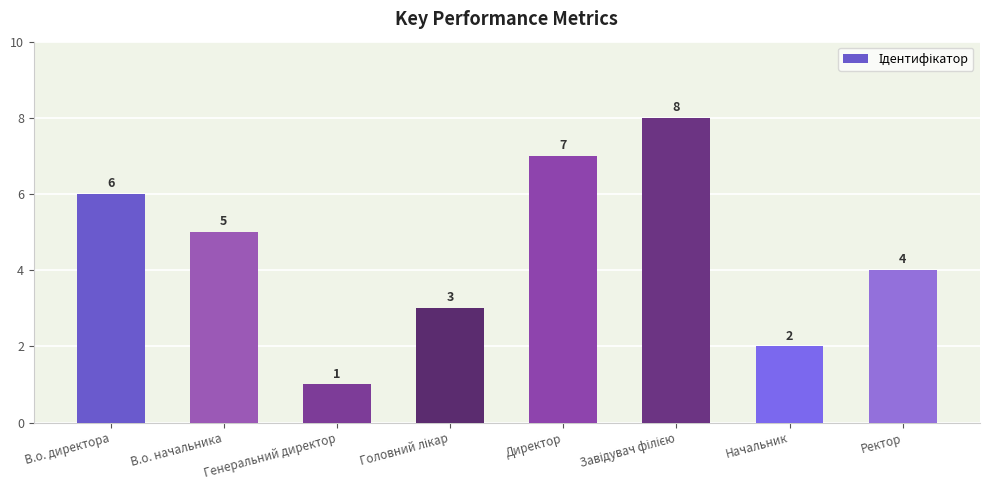

What is the greatest value displayed?

8